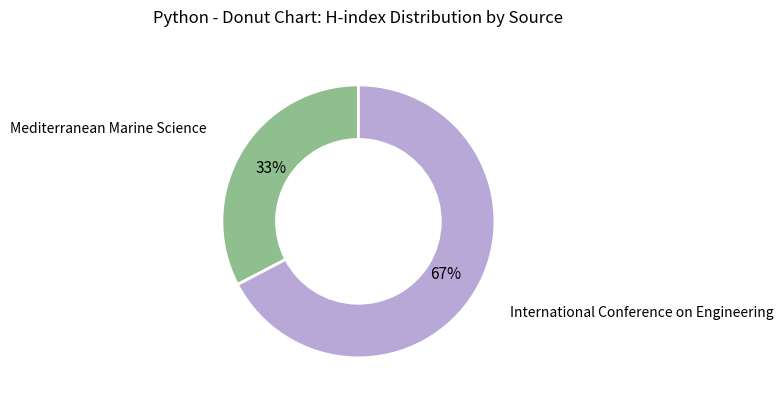

How many segments does this pie chart have?

2